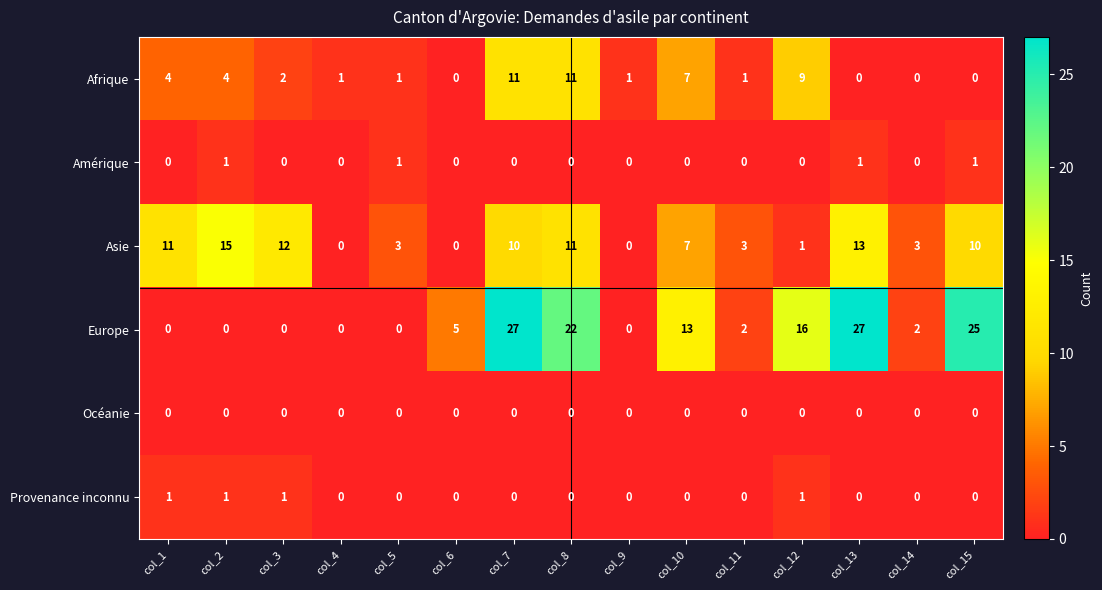

True or false: Amérique has a value of 1 at col_7.

False